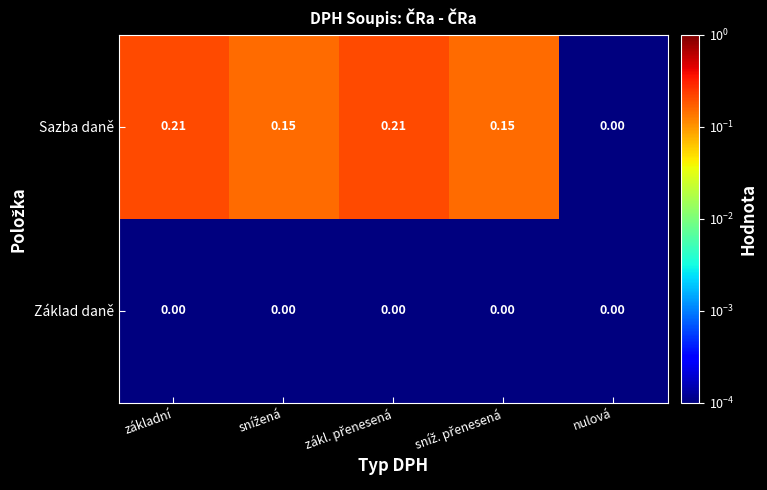

List the series in order of their peak value, highest first.

Sazba daně, Základ daně